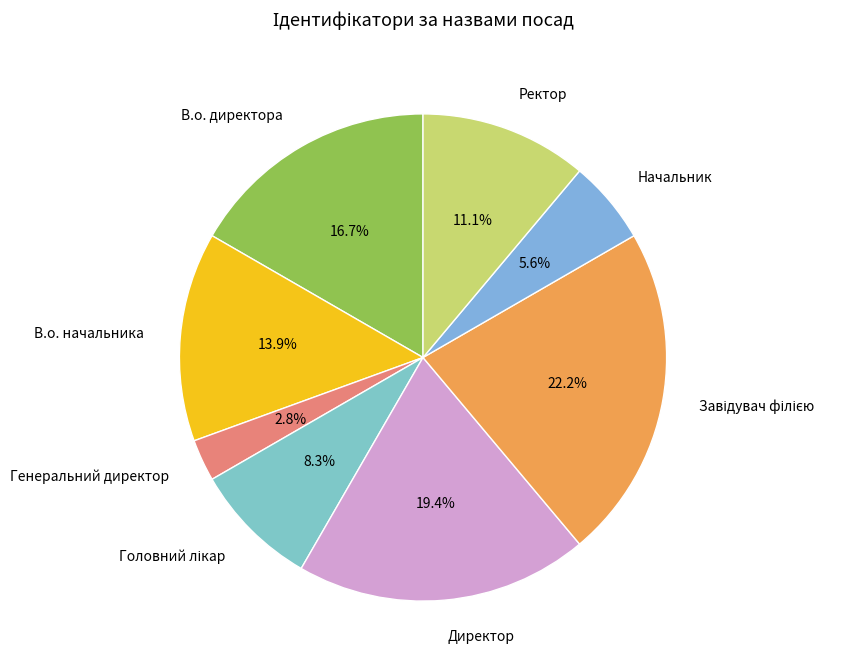

To the nearest percent, what is the difference between the largest and smallest slice percentages?

19%